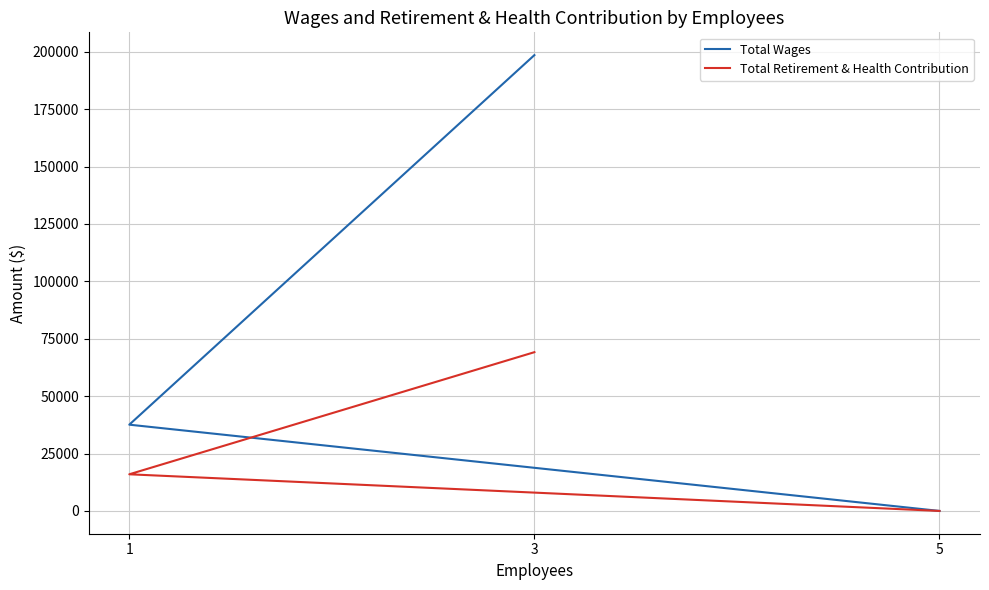

What is the difference between the second highest and minimum values in the Total Retirement & Health Contribution series?

15960